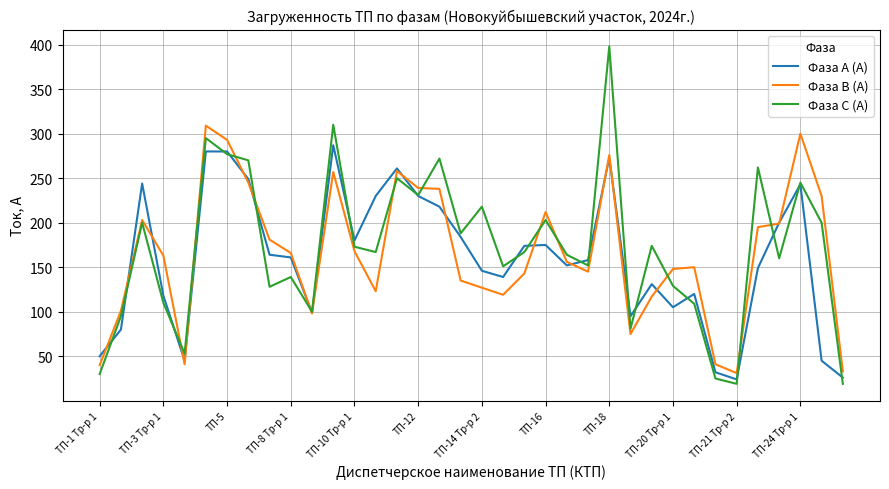

What is the sum of all Фаза А (А) values?

5747